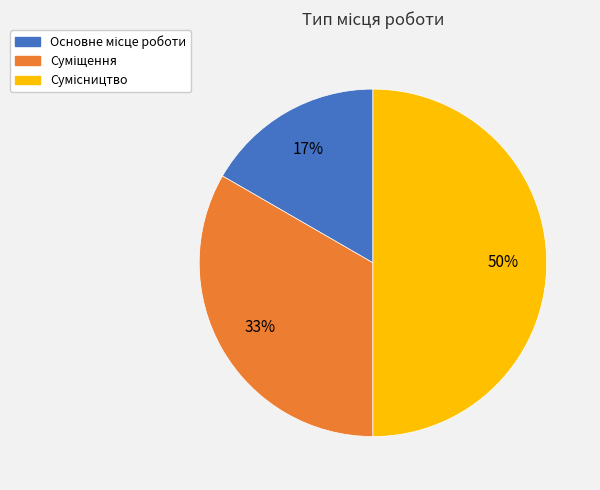

To the nearest percent, what is the average slice percentage?

33%